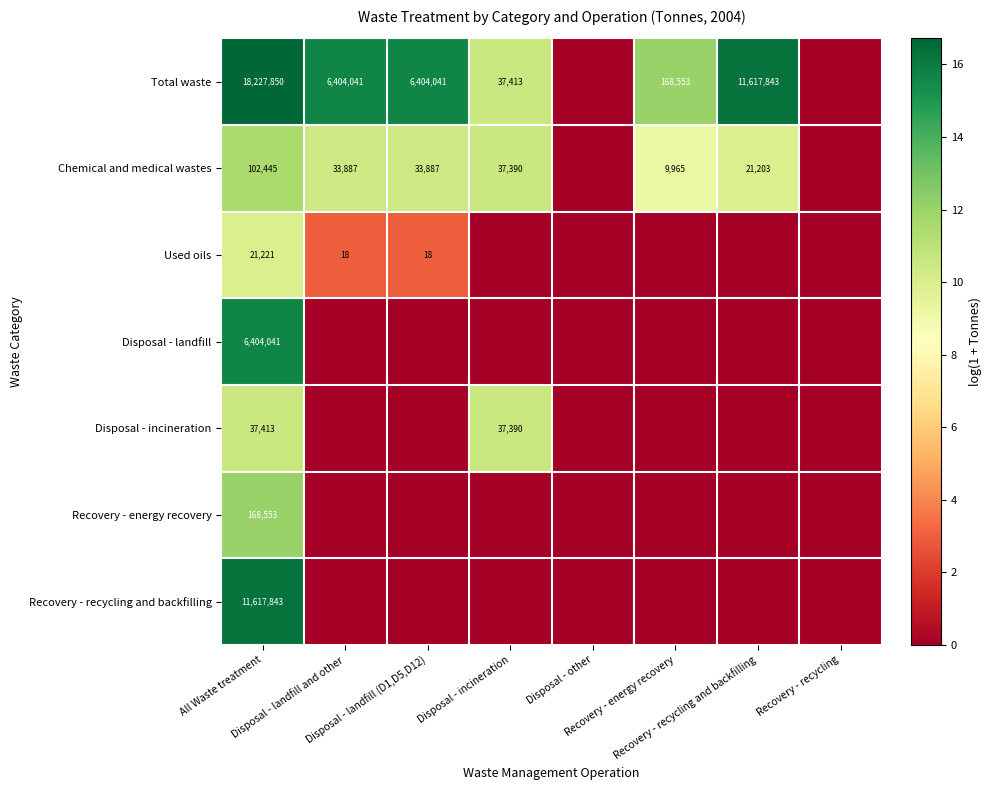

The value of Disposal - landfill at All Waste treatment is 10.9. True or false?

False